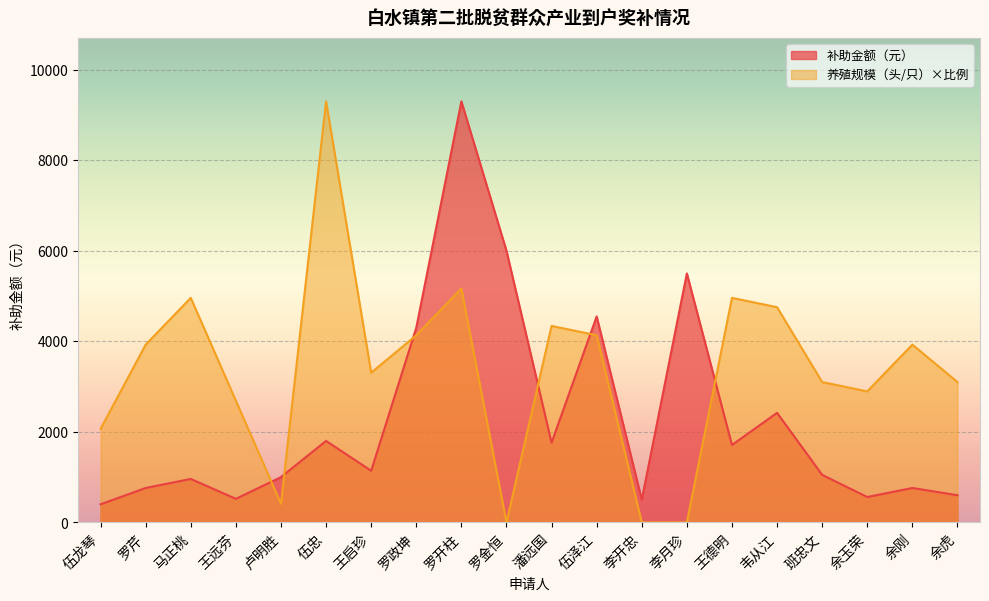

Count the number of categories in the chart.

20